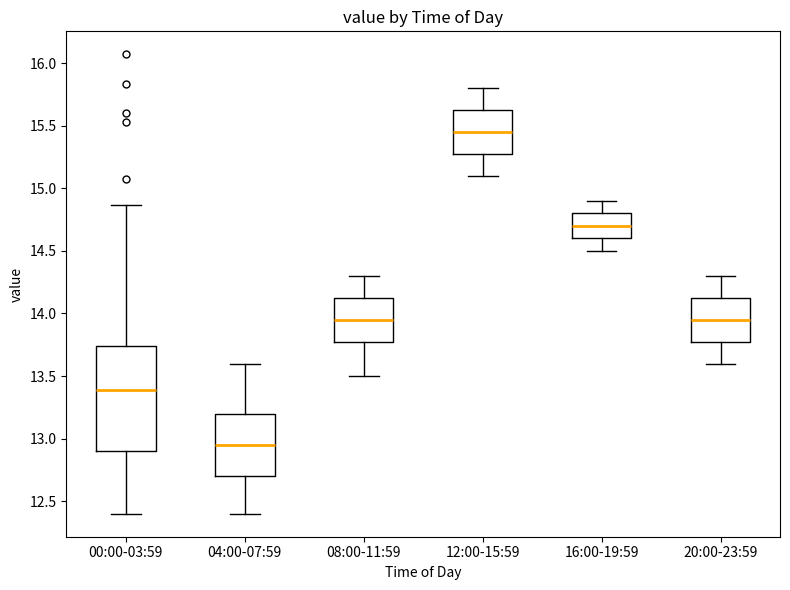

Reading left to right, read every box against the y-axis: the position of its median line, the range the box covers, and the ends of its whiskers. The values are not printed on the chart, so give them approximately, as read against the axis.

00:00-03:59: median 13.40, box 12.90 to 13.75, whiskers 12.40 to 14.85
04:00-07:59: median 12.95, box 12.70 to 13.20, whiskers 12.40 to 13.60
08:00-11:59: median 13.95, box 13.80 to 14.15, whiskers 13.50 to 14.30
12:00-15:59: median 15.45, box 15.30 to 15.65, whiskers 15.10 to 15.80
16:00-19:59: median 14.70, box 14.60 to 14.80, whiskers 14.50 to 14.90
20:00-23:59: median 13.95, box 13.80 to 14.15, whiskers 13.60 to 14.30